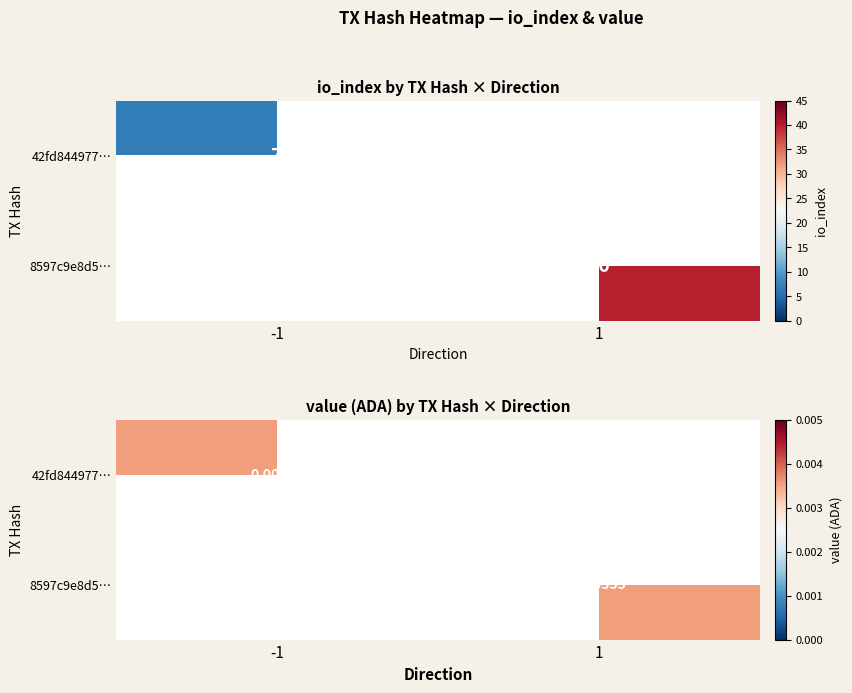

Rank the series at io_index from highest to lowest value.

8597c9e8d587532480500dde130b67b1005cea5, 42fd844977a517c6d8ba9e0d39e683ca4312783